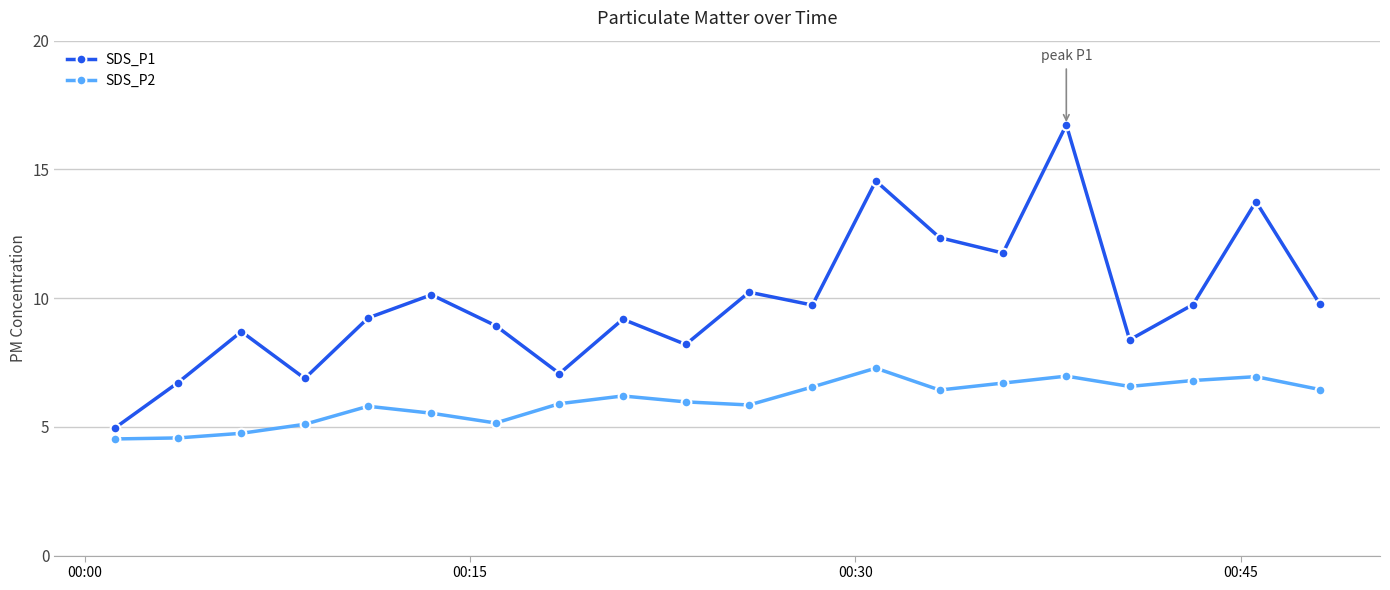

How many lines are shown in the chart?

2